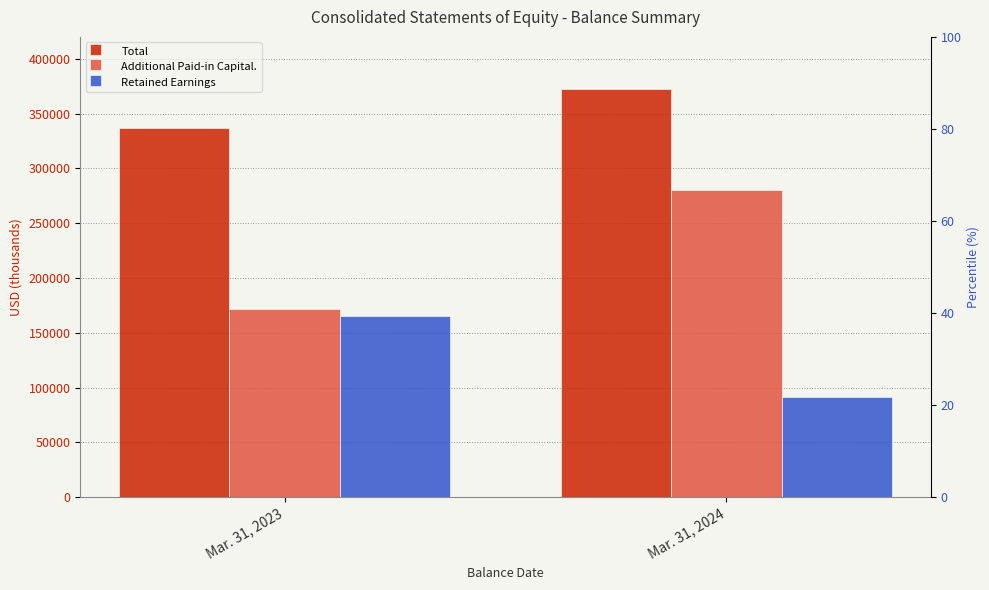

The value of Retained Earnings at Mar. 31, 2023 is 34729. True or false?

False